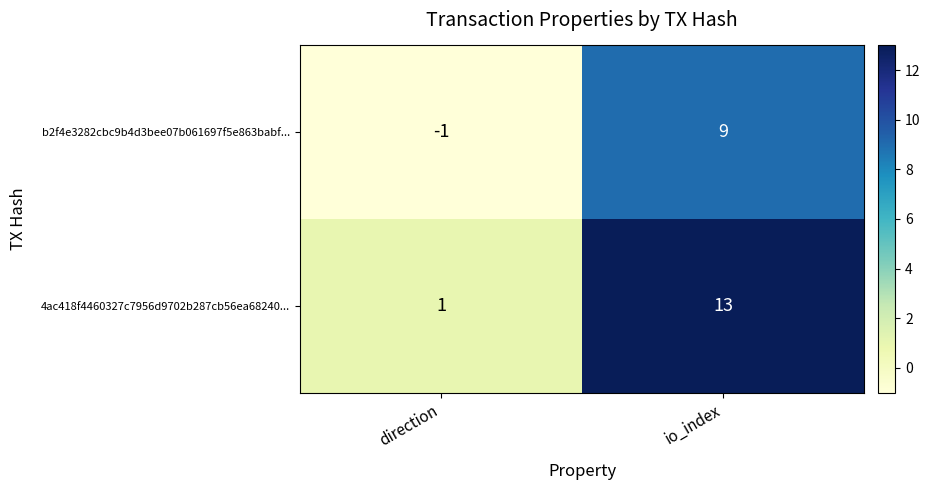

Which series changed the most between direction and io_index?

4ac418f4460327c7956d9702b287cb56ea68240...